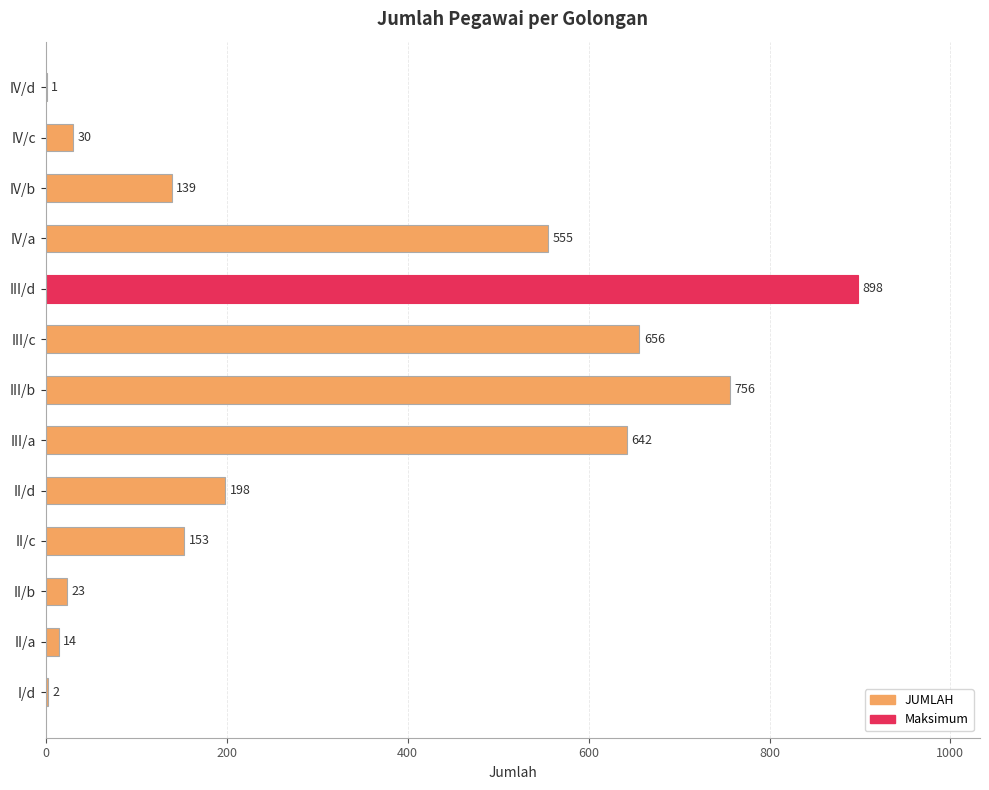

What is the sum of all values?

4067